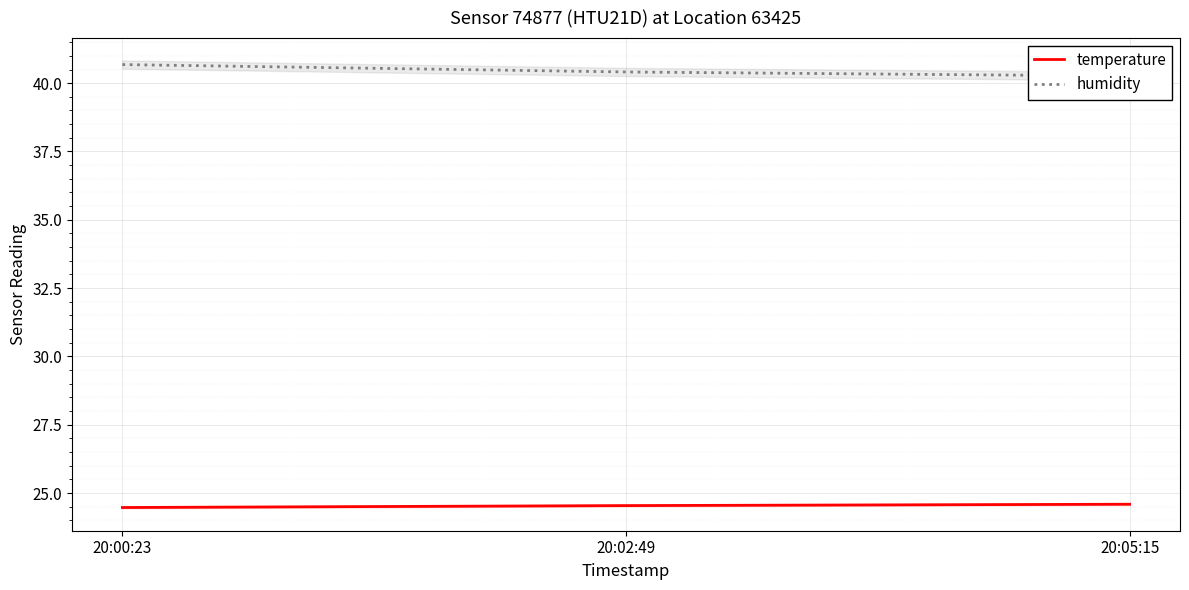

Is it true that humidity equals 40.4 at 20:02:49?

True